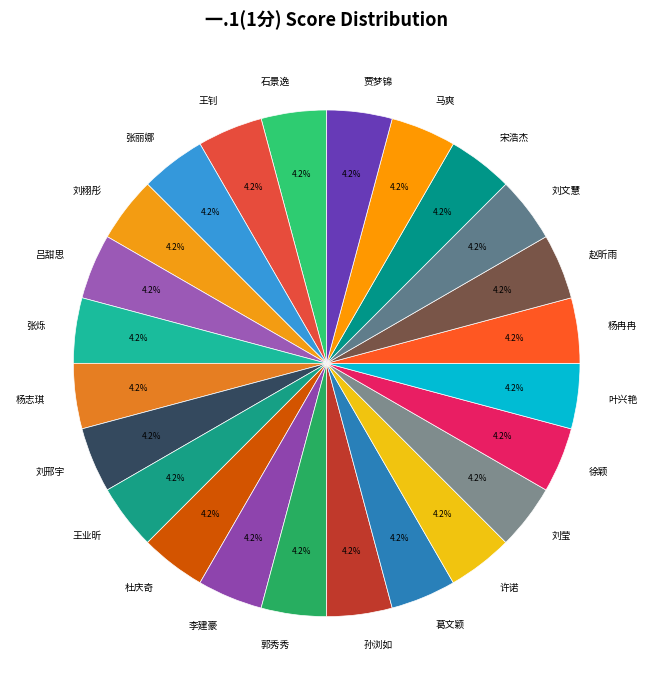

Does any single category account for the majority?

No